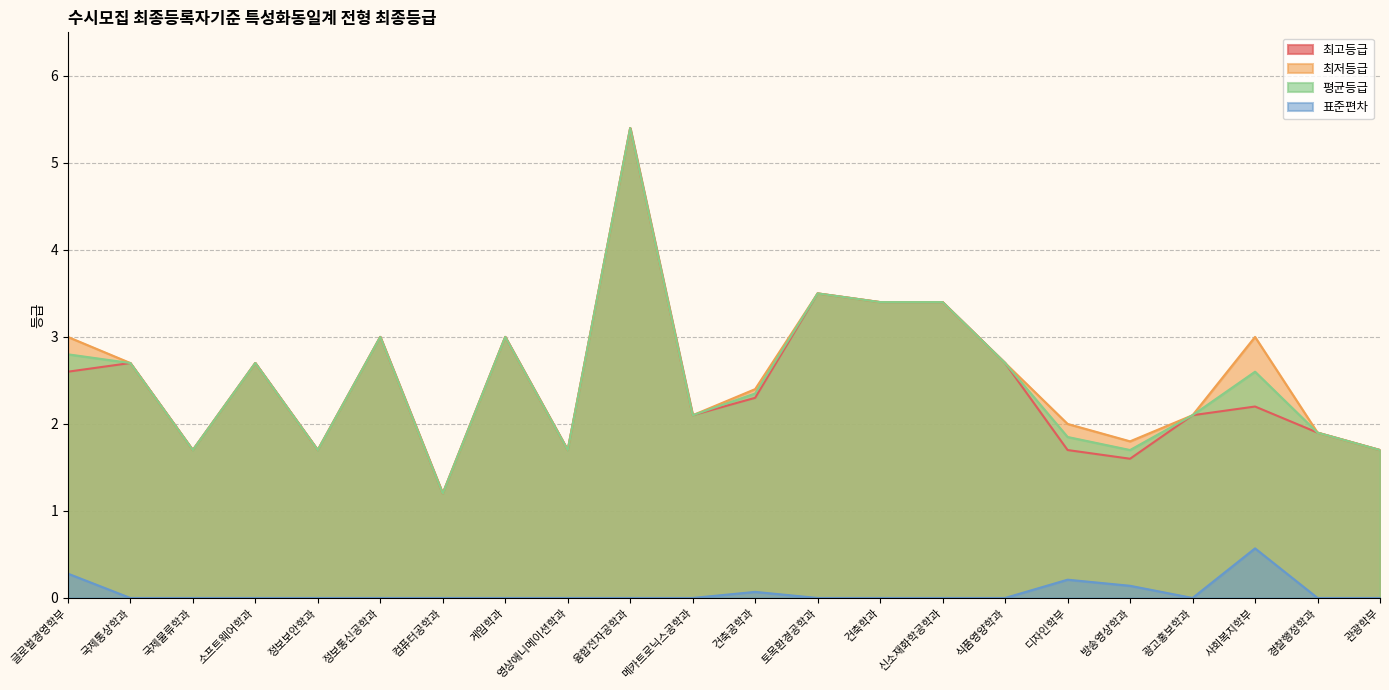

The value of 표준편차 at 건축학과 is 0.0. True or false?

True